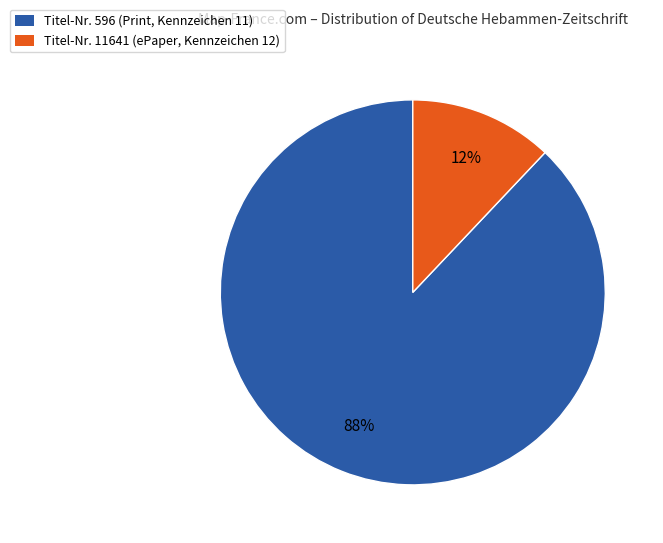

Which slice is the largest?

Titel-Nr. 596 (Print, Kennzeichen 11)